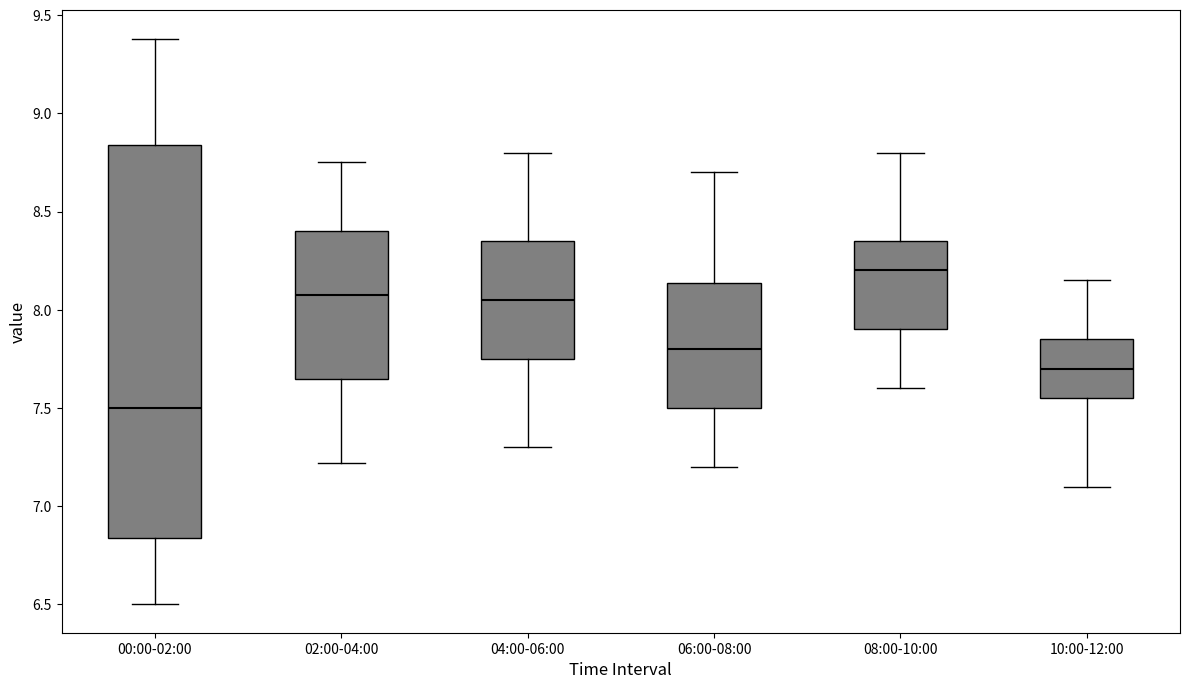

Reading left to right, transcribe this box plot: for each box, give where its median line is, the range the box spans, and where its two whiskers end, as read against the y-axis. The values are not printed on the chart, so give them approximately, as read against the axis.

00:00-02:00: median 7.50, box 6.85 to 8.85, whiskers 6.50 to 9.40
02:00-04:00: median 8.10, box 7.65 to 8.40, whiskers 7.20 to 8.75
04:00-06:00: median 8.05, box 7.75 to 8.35, whiskers 7.30 to 8.80
06:00-08:00: median 7.80, box 7.50 to 8.15, whiskers 7.20 to 8.70
08:00-10:00: median 8.20, box 7.90 to 8.35, whiskers 7.60 to 8.80
10:00-12:00: median 7.70, box 7.55 to 7.85, whiskers 7.10 to 8.15